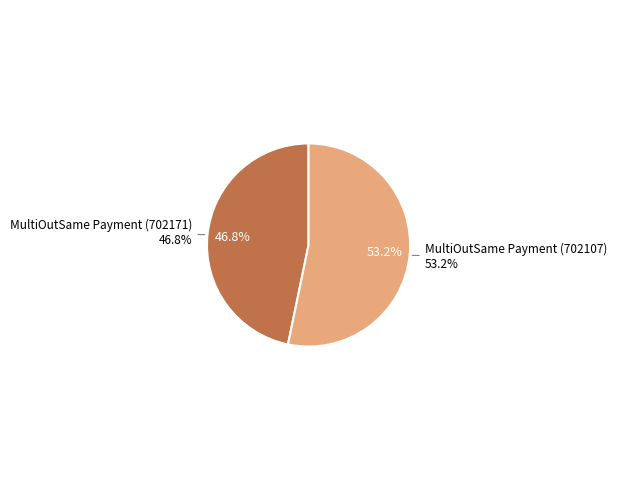

To the nearest percent, what is the difference between the MultiOutSame Payment (702171) and MultiOutSame Payment (702107) slice percentages?

6%